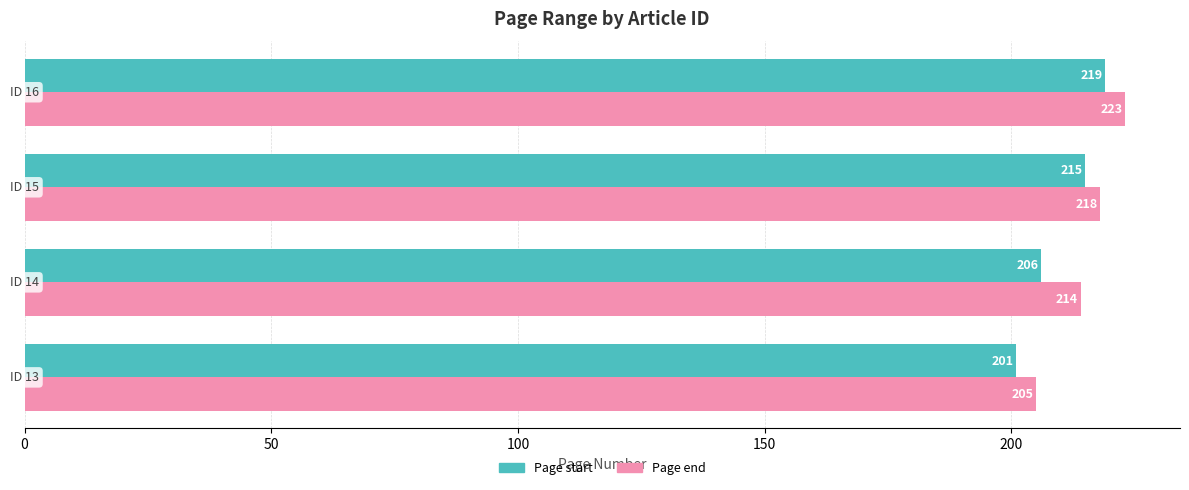

At how many categories does at least one series exceed 208?

3